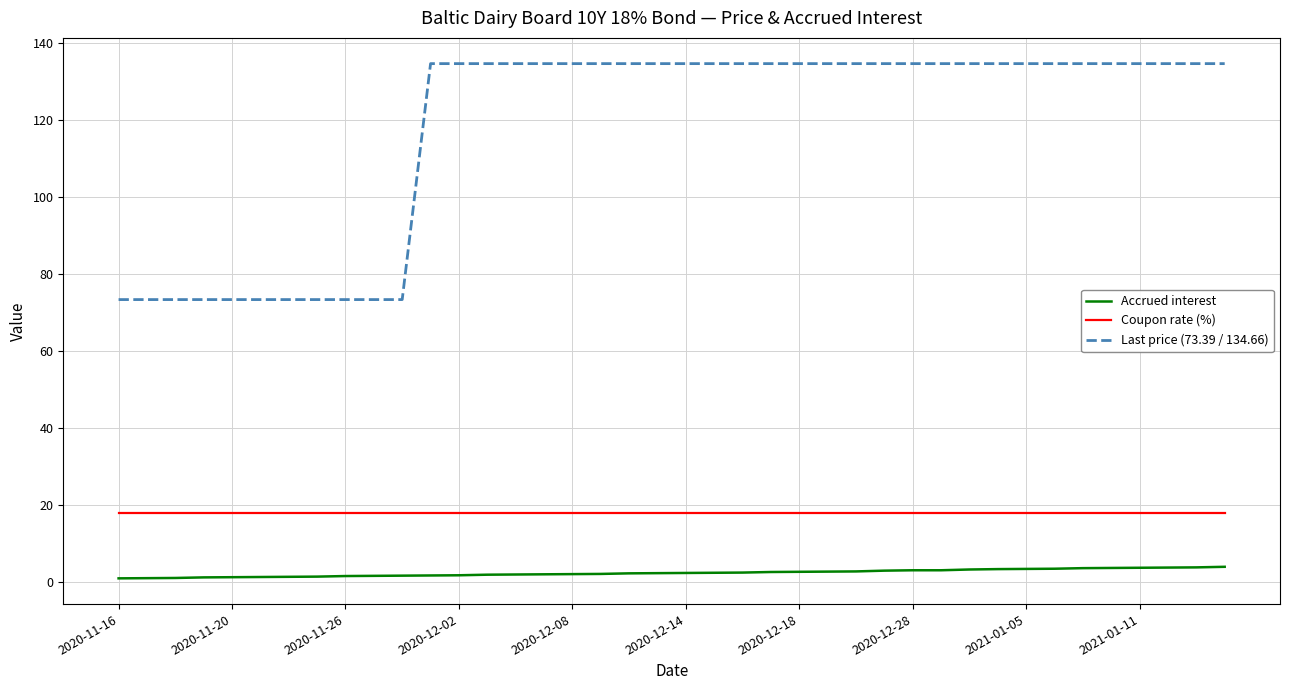

True or false: Coupon rate (%) and Last price (73.39 / 134.66) cross at least once.

False